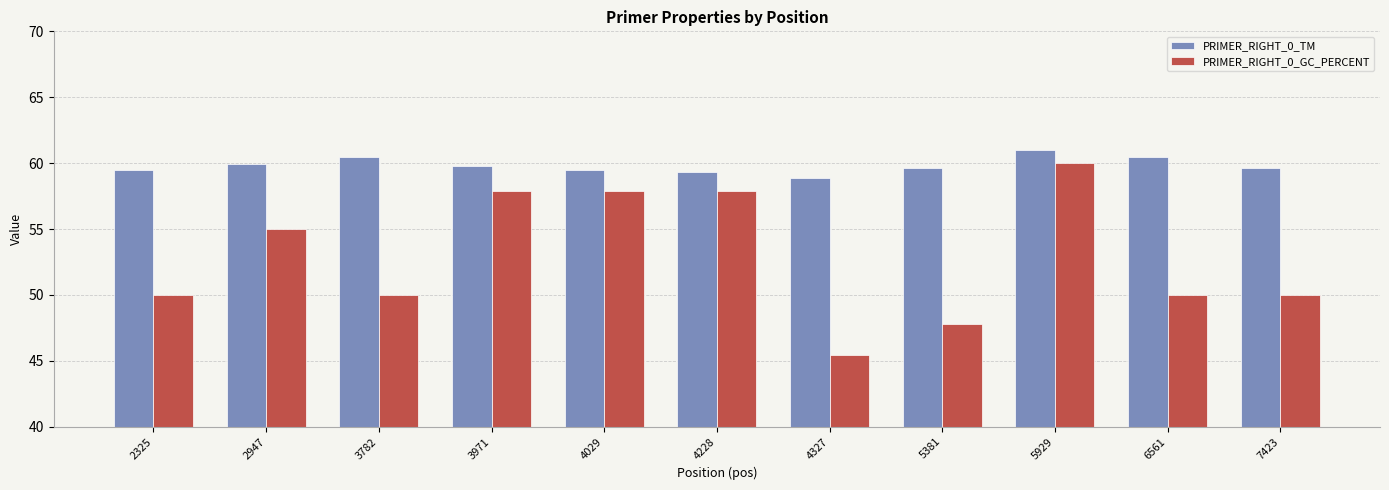

What is the greatest value displayed?

61.0